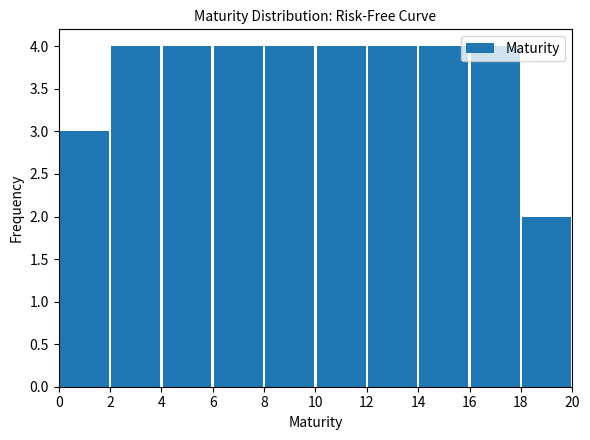

Reading left to right, transcribe this chart: for each bar, give the range it covers on the x-axis and its height. The values are not printed on the chart, so give them approximately, as read against the axis.

0 to 2: 3
2 to 4: 4
4 to 6: 4
6 to 8: 4
8 to 10: 4
10 to 12: 4
12 to 14: 4
14 to 16: 4
16 to 18: 4
18 to 20: 2